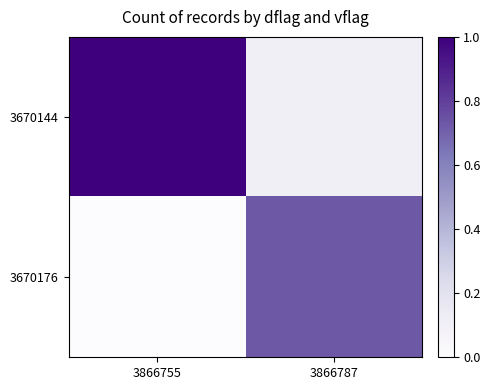

Which series has the widest spread of values?

3670144